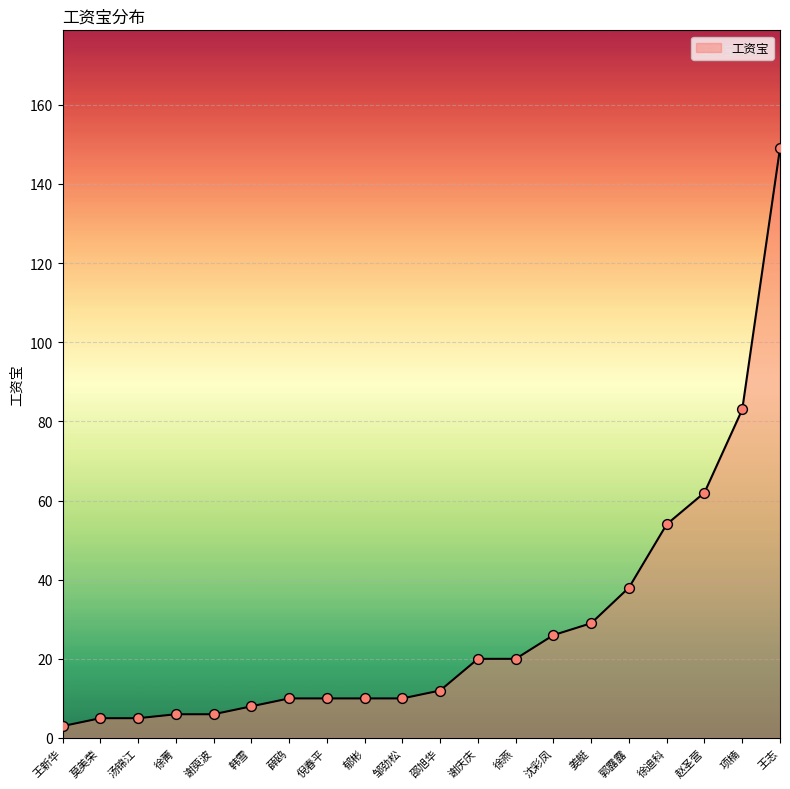

Which has a higher value, 谢庆庆 or 项楠?

项楠